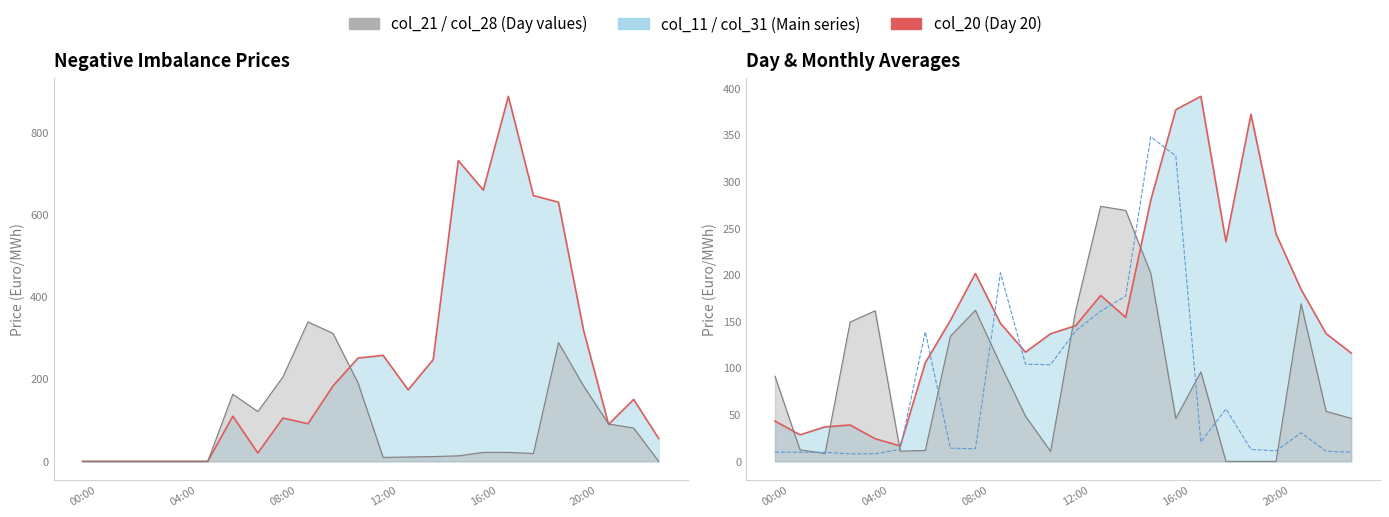

True or false: col_28 (Day 28) has more than 2 interior local peaks.

True